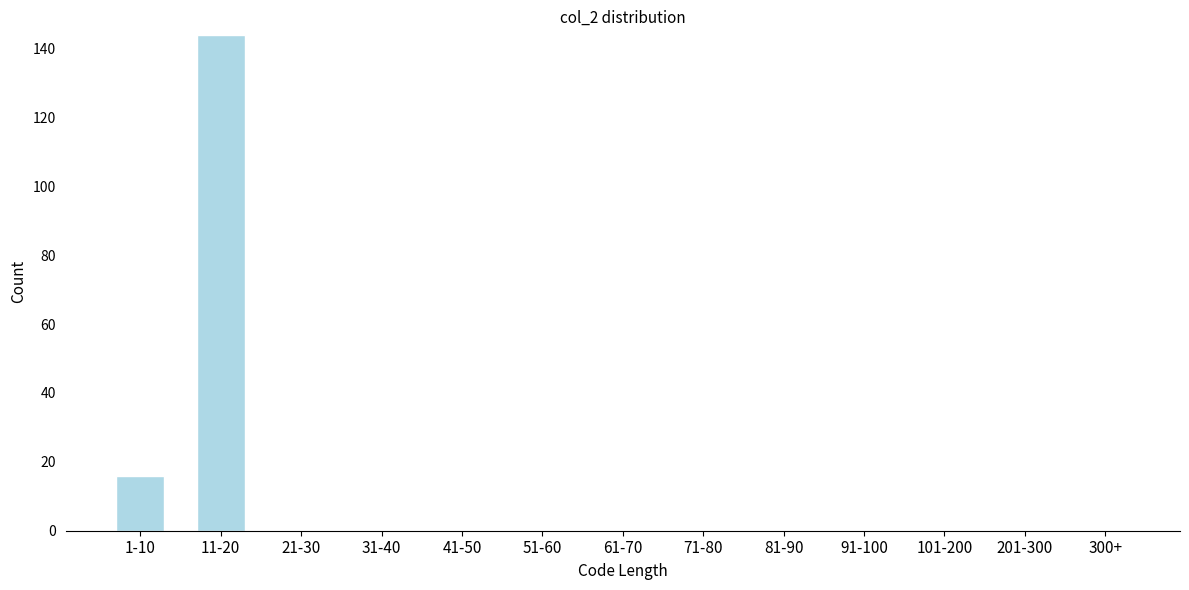

Reading left to right, transcribe all the data shown in this chart.

1-10=16	11-20=144	21-30=0	31-40=0	41-50=0	51-60=0	61-70=0	71-80=0	81-90=0	91-100=0	101-200=0	201-300=0	300+=0